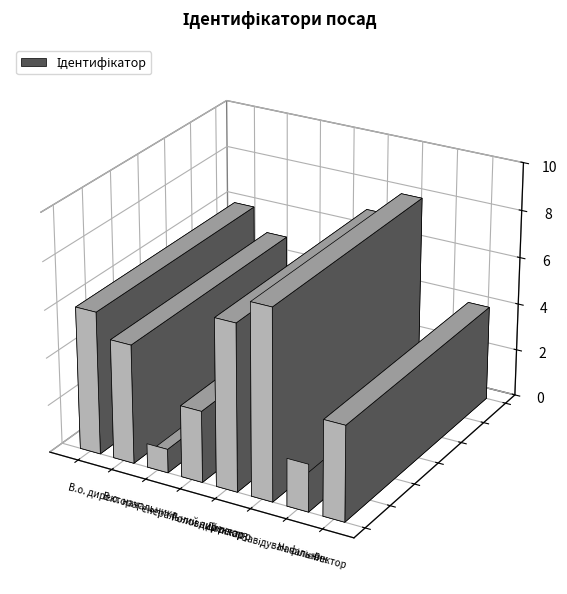

Where does the data first go above 5?

В.о. директора